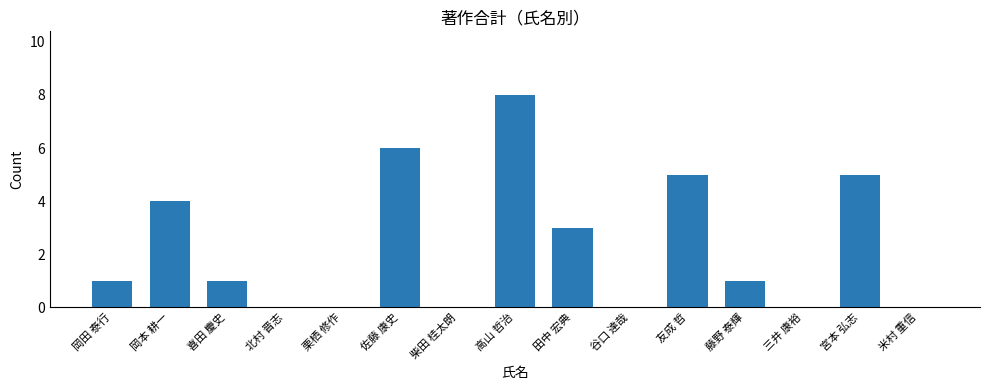

Where is the data nearest to the value 4?

岡本 耕一